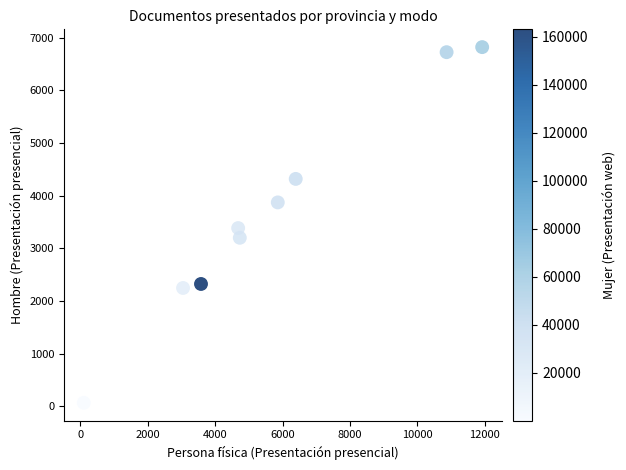

What is the range of Y values (max minus min)?

6750